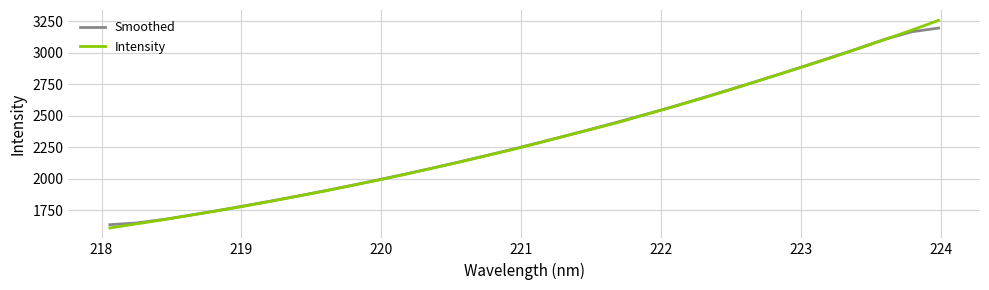

What is the minimum value for Intensity?

1608.7